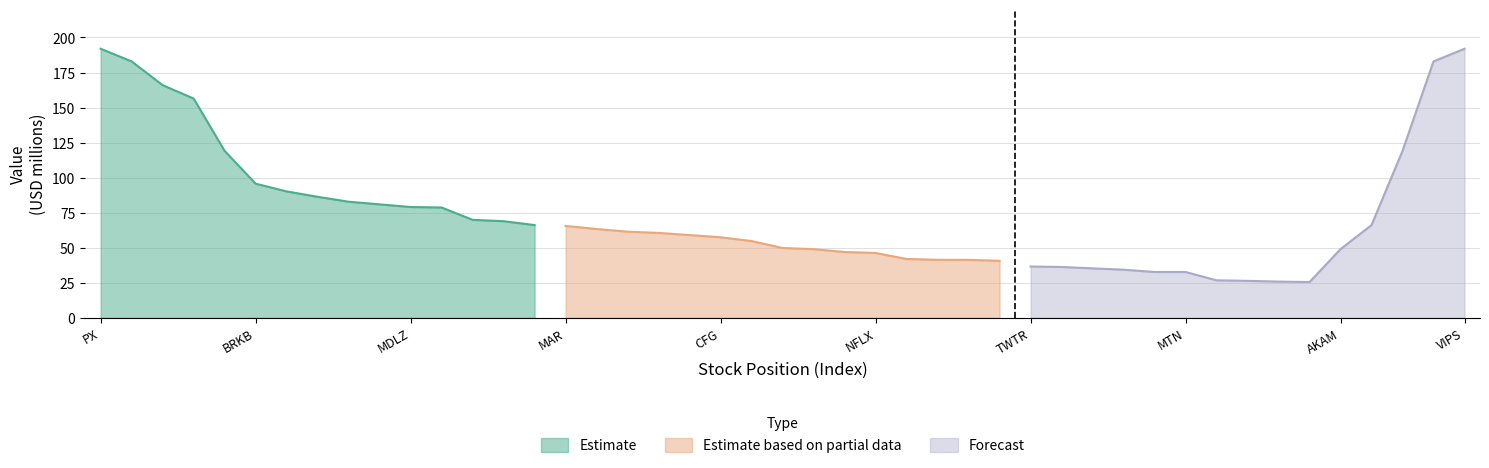

After their last crossing, which series has the higher values: Forecast or Estimate based on partial data?

Forecast